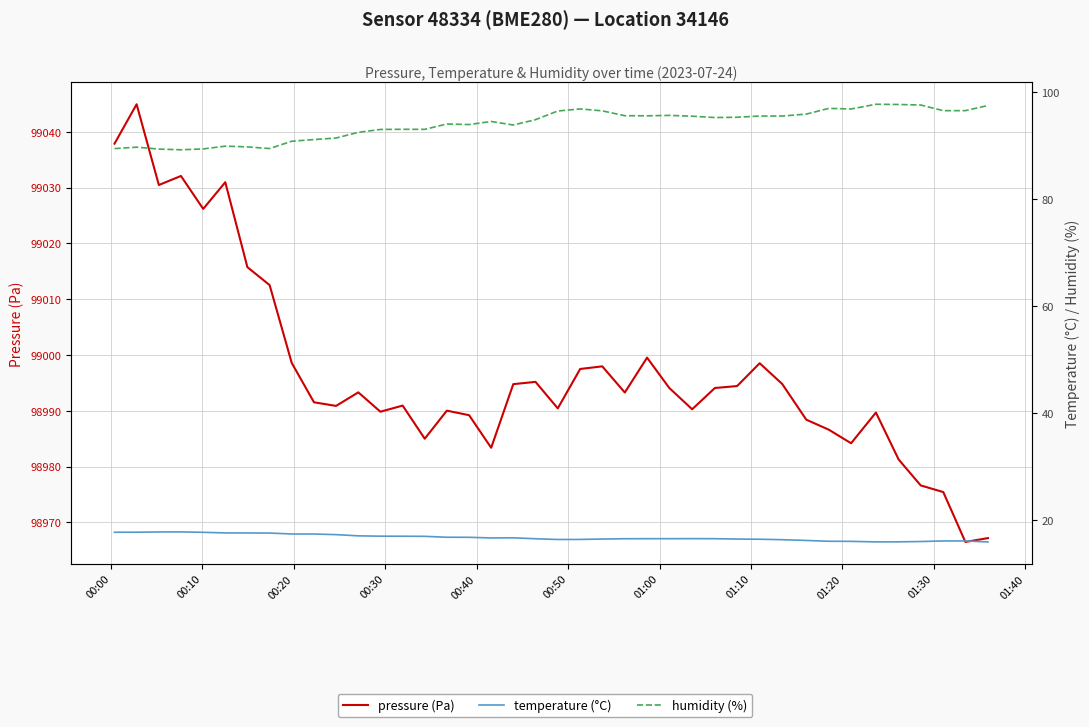

Is the value of temperature (°C) at 18 greater than the value of pressure (Pa) at 16?

No